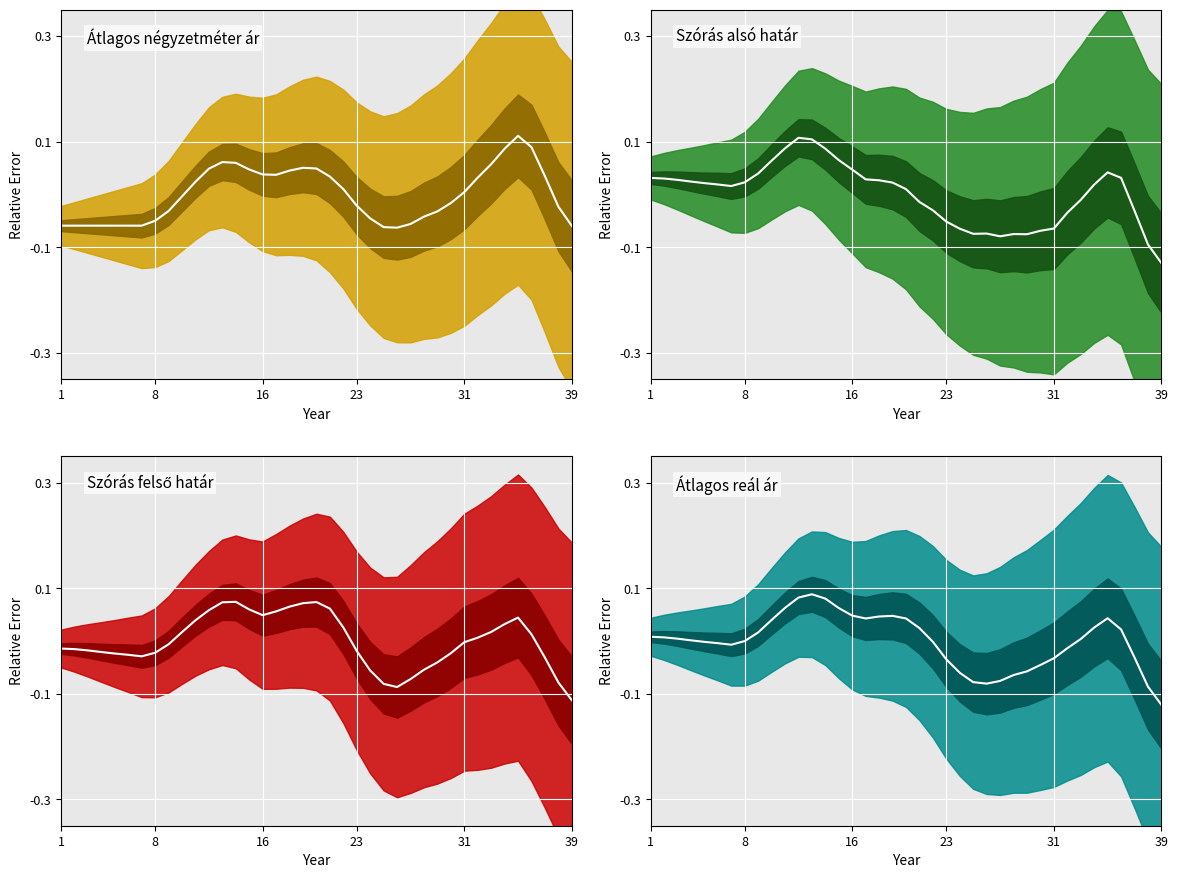

Where is the first local minimum for Átlagos reál ár (center)?

6